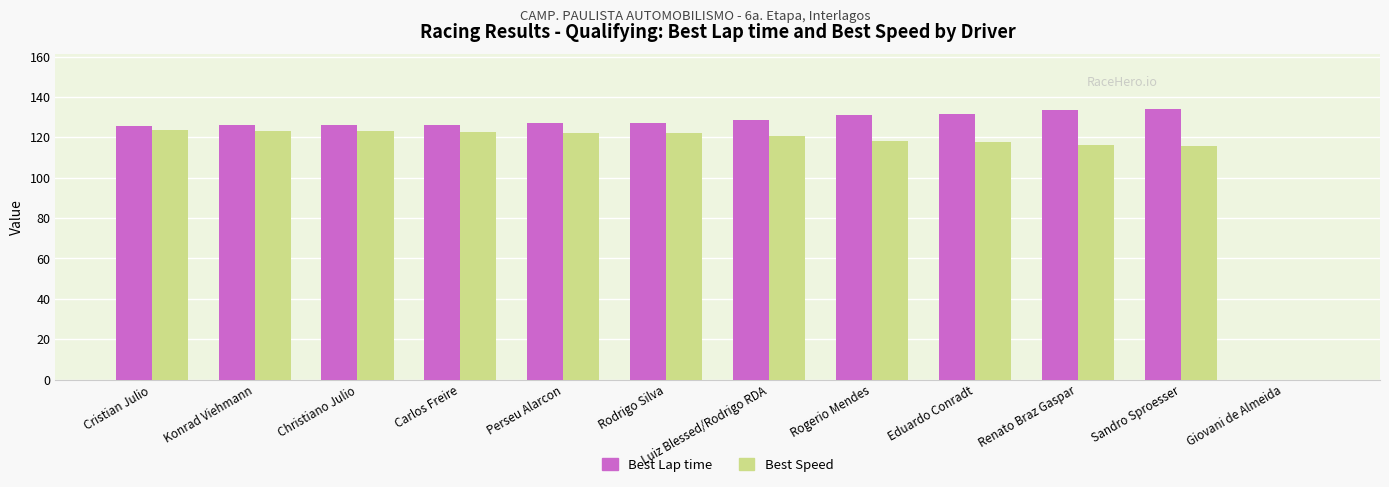

What is the sum of all Best Lap time values?

1417.2